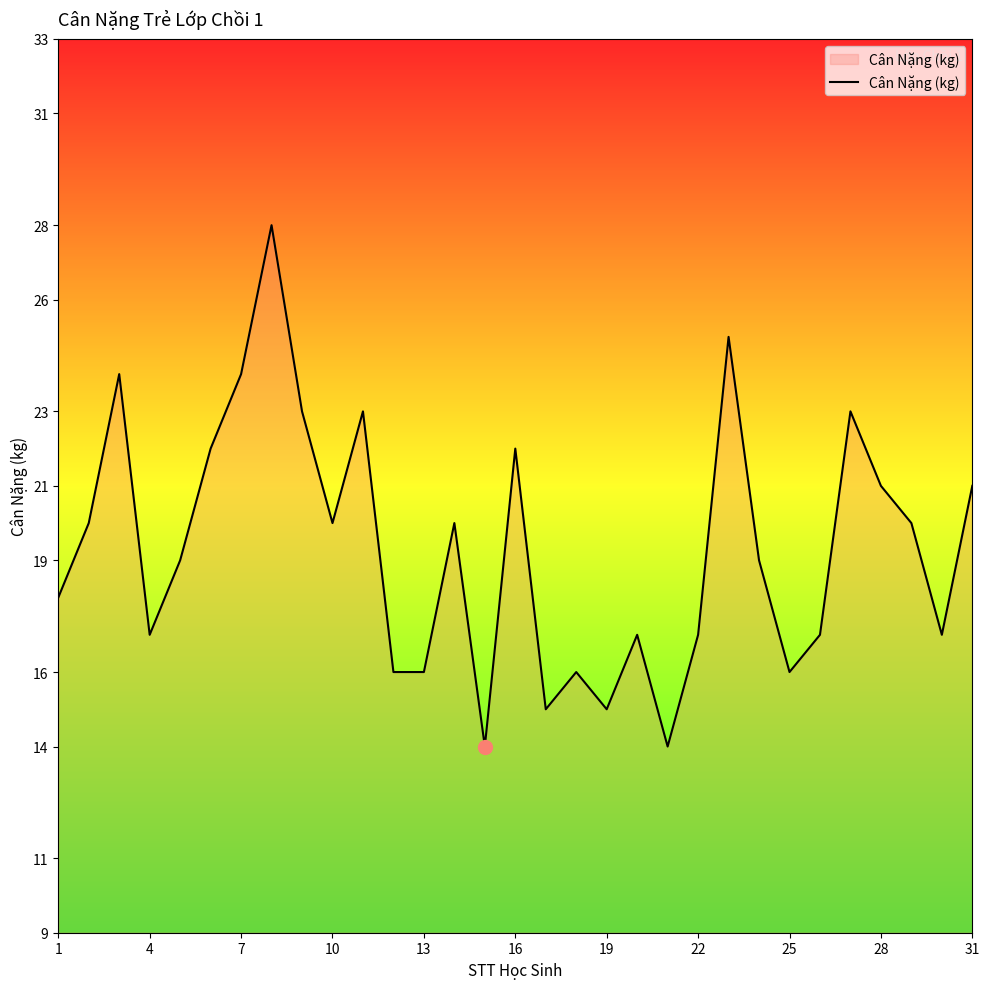

What is the maximum value shown in the chart?

28